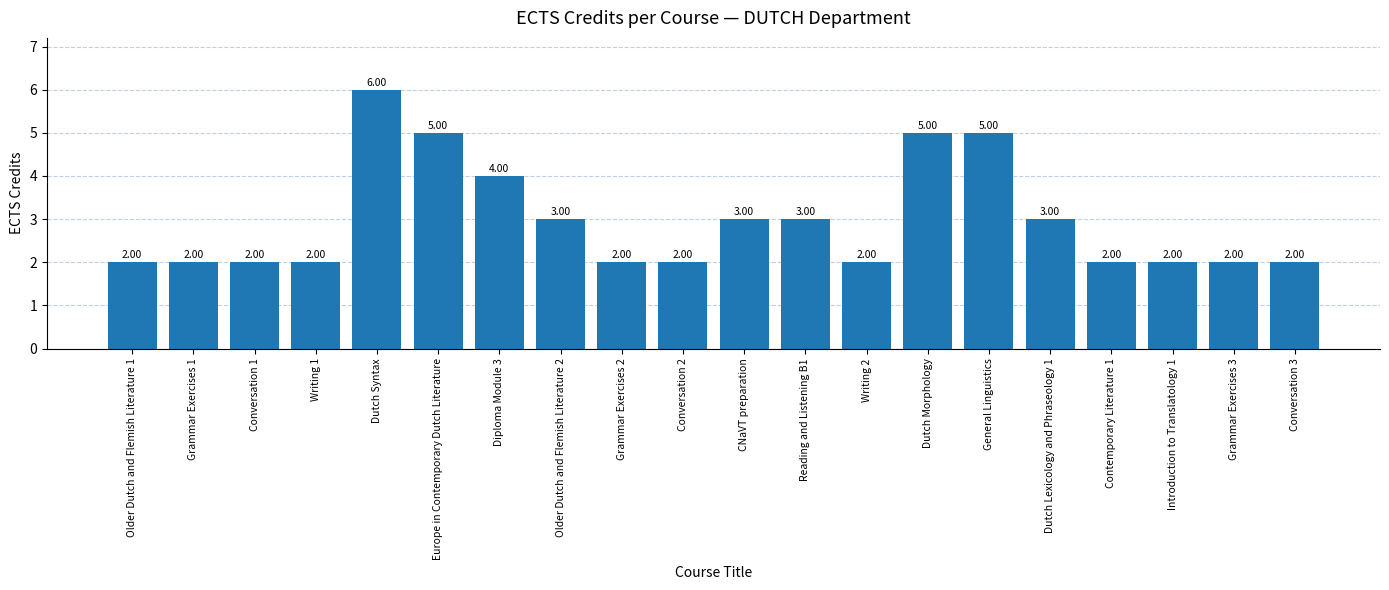

How many categories are shown in the chart?

20